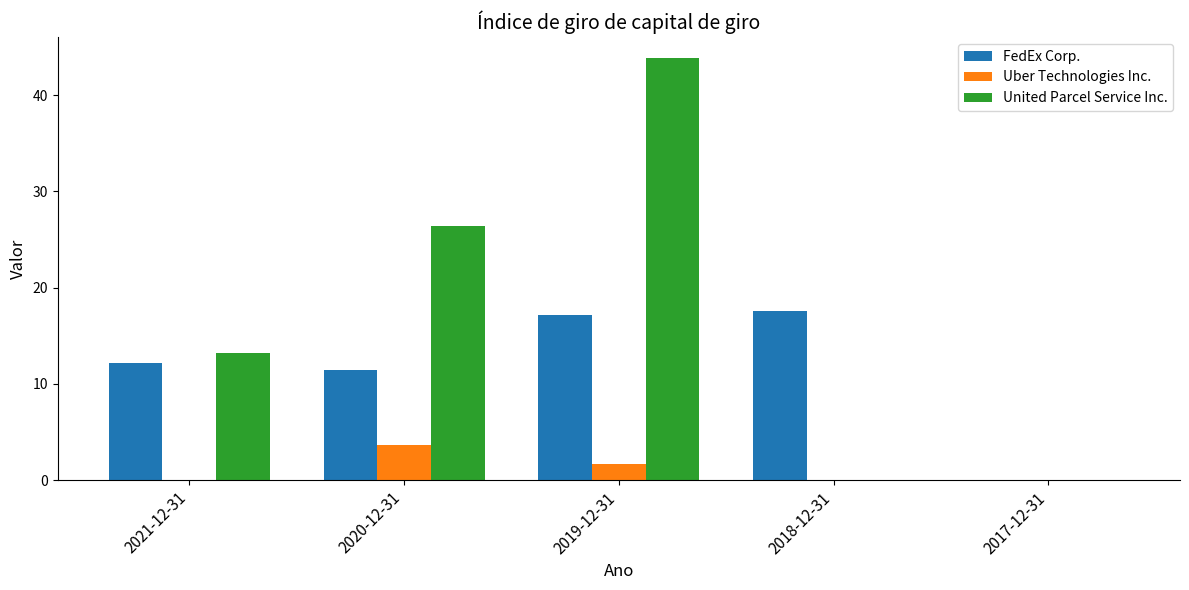

How many data points in United Parcel Service Inc. are above 13?

3